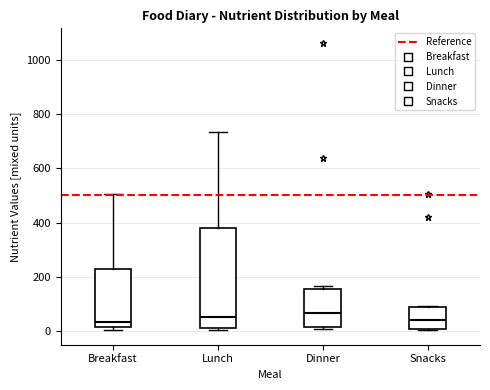

Reading left to right, transcribe this box plot: for each box, give where its median line is, the range the box spans, and where its two whiskers end, as read against the y-axis. The values are not printed on the chart, so give them approximately, as read against the axis.

Breakfast: median 40, box 20 to 220, whiskers 0 to 500
Lunch: median 40, box 20 to 380, whiskers 0 to 740
Dinner: median 60, box 20 to 160, whiskers 0 to 160 (just above the box's upper edge)
Snacks: median 40, box 0 to 80, whiskers 0 to 100